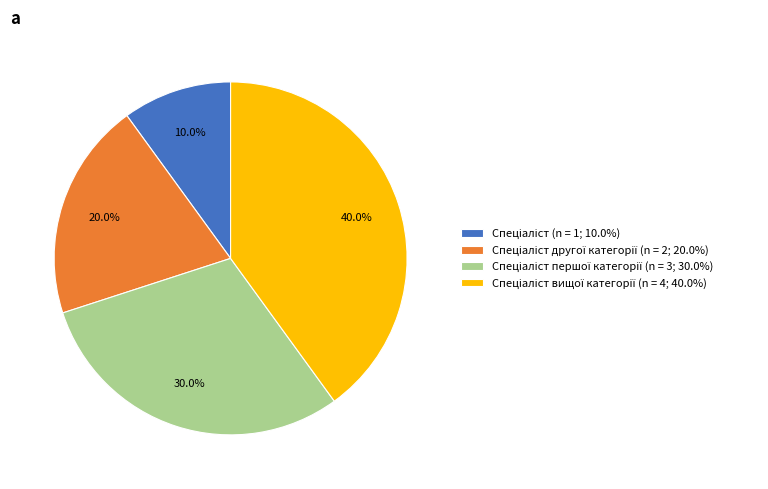

Is there a majority slice in this chart?

No